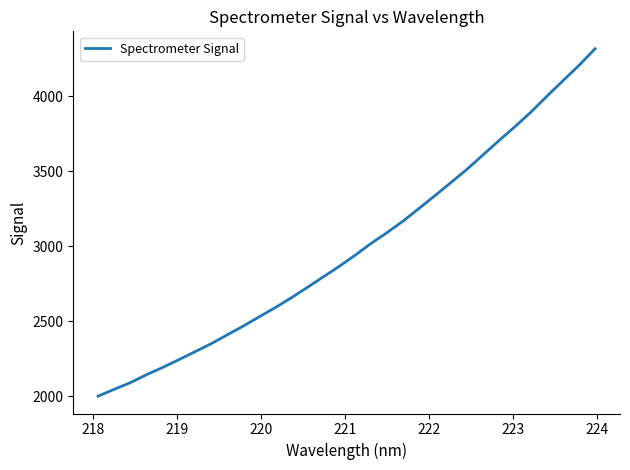

What is the difference between the maximum and minimum values?

2316.7